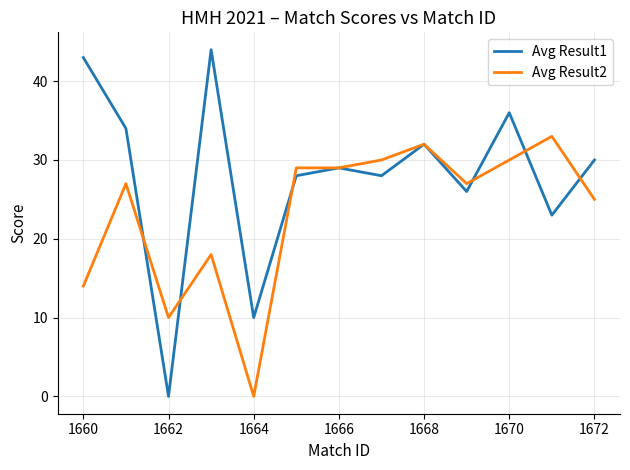

Which series has the widest spread of values?

Avg Result1